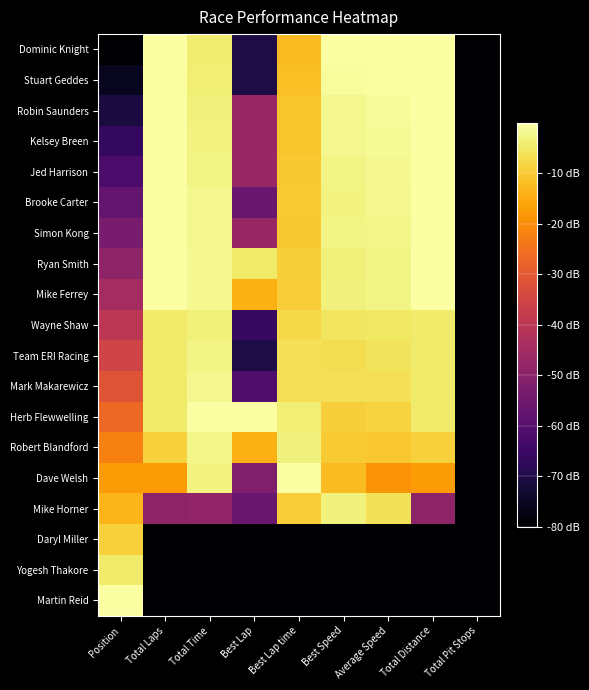

Which category has the lowest value across all series?

Position